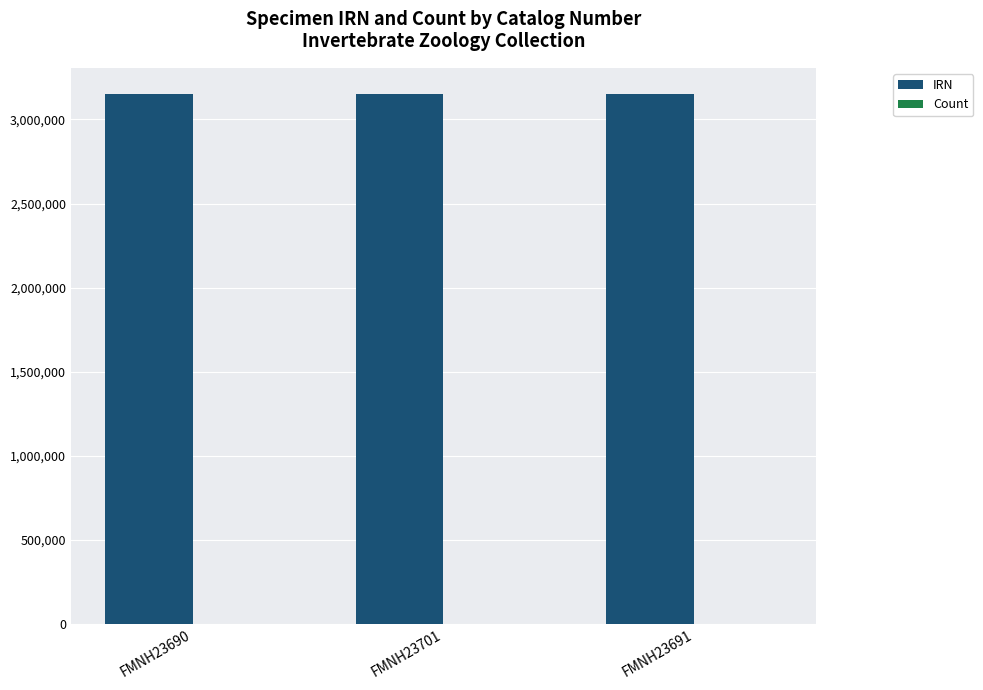

Is it true that IRN equals 5369669 at FMNH23690?

False